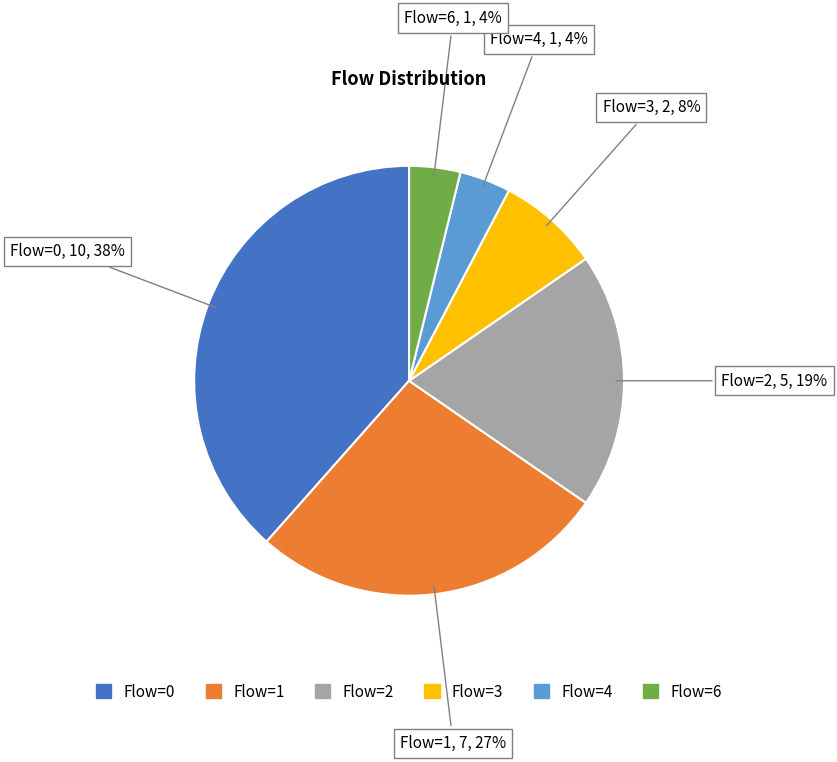

How many slices are in this pie chart?

6